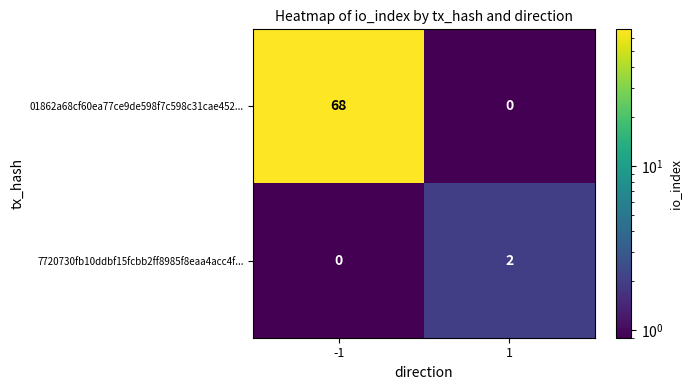

Which series has the largest total across all categories?

01862a68cf60ea77ce9de598f7c598c31cae452...